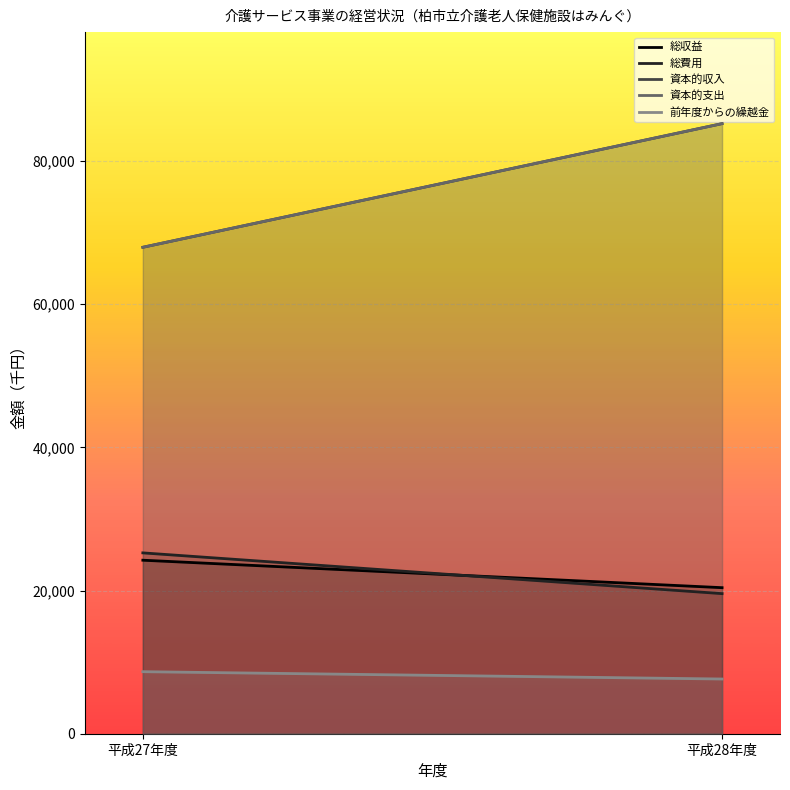

Does the chart display data point markers on the line(s)?

No